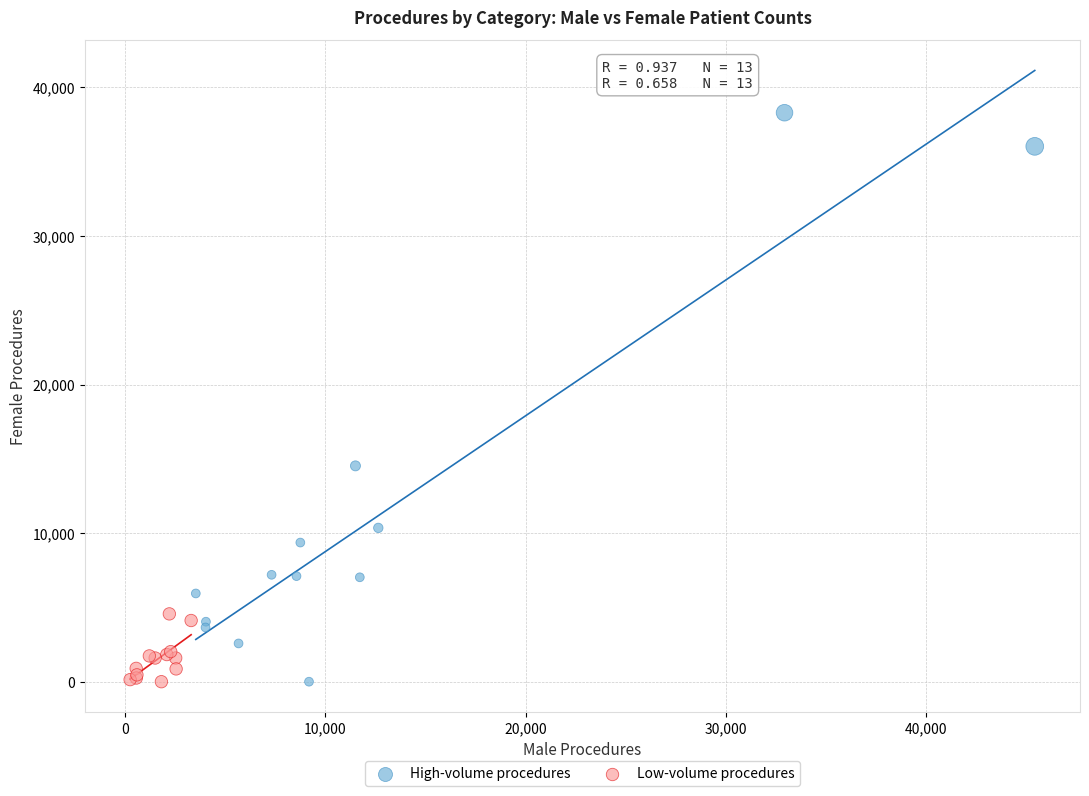

What are all the series names shown in the legend?

High-volume procedures, Low-volume procedures